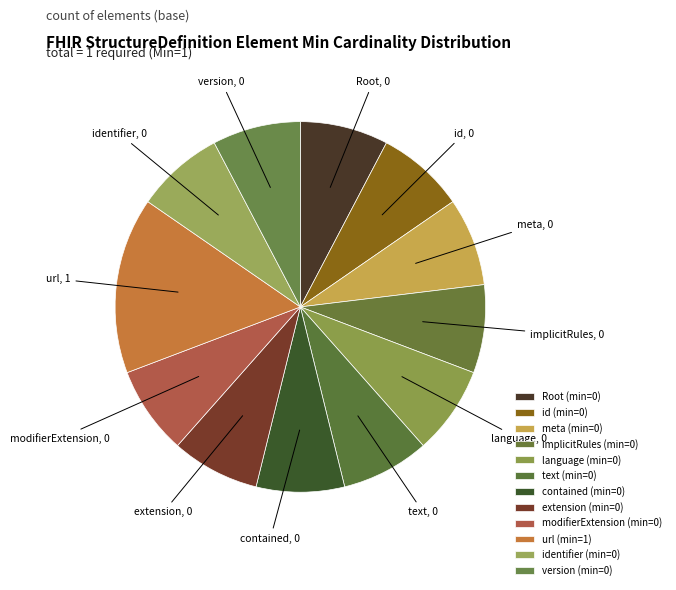

Do text and Root together represent more than half of the pie?

No